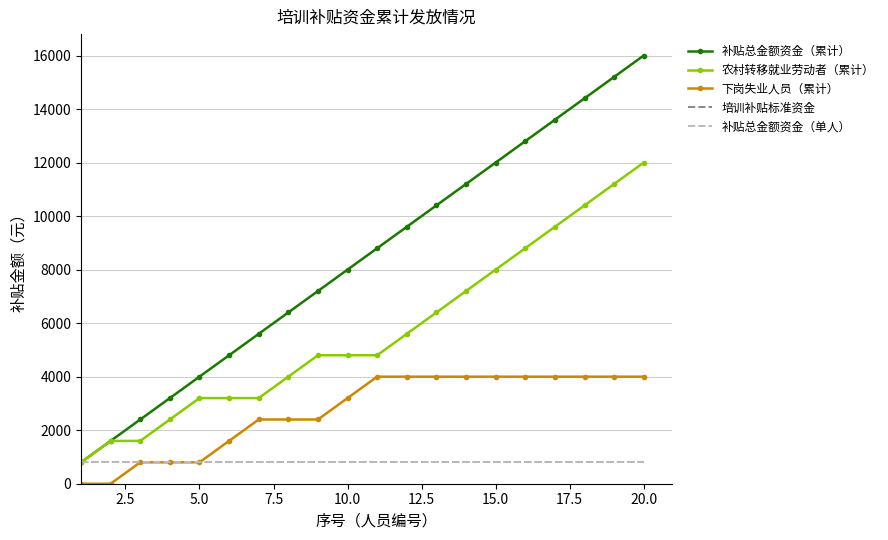

At how many categories does at least one series exceed 14954?

2